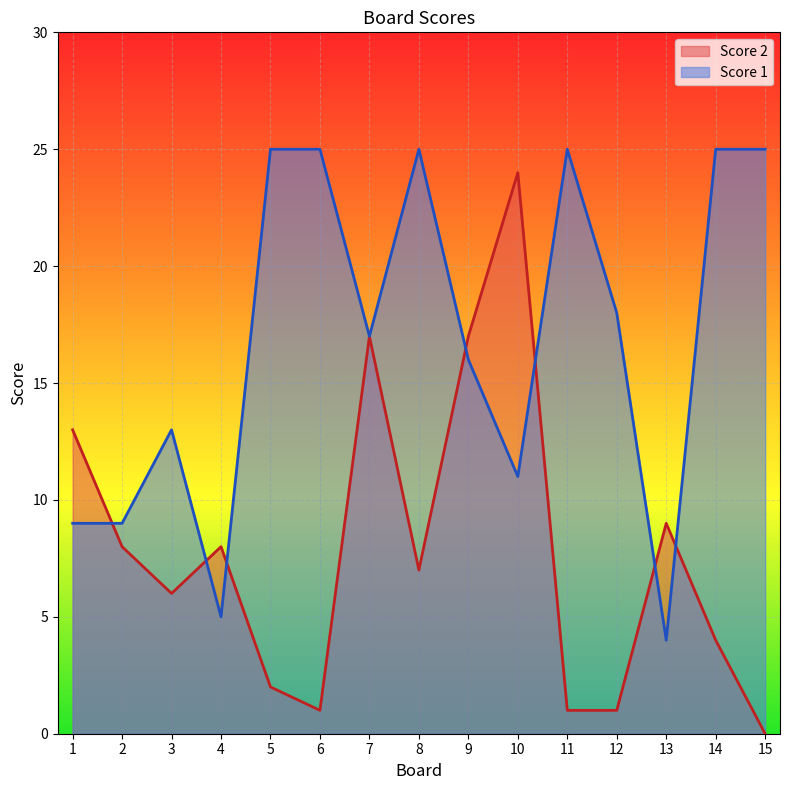

How many lines are shown in the chart?

2